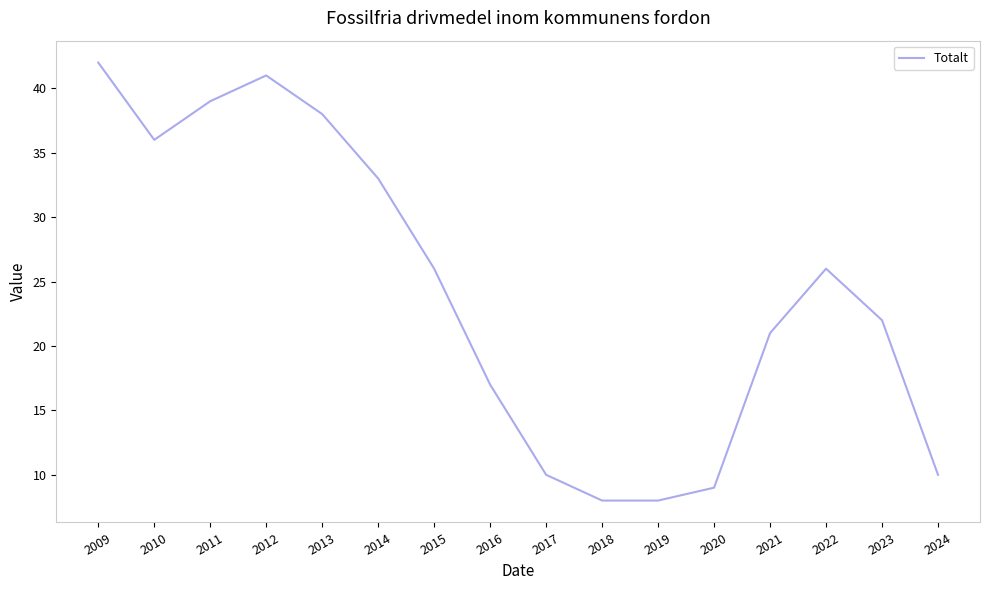

Between 2012 and 2009, which is larger?

2009